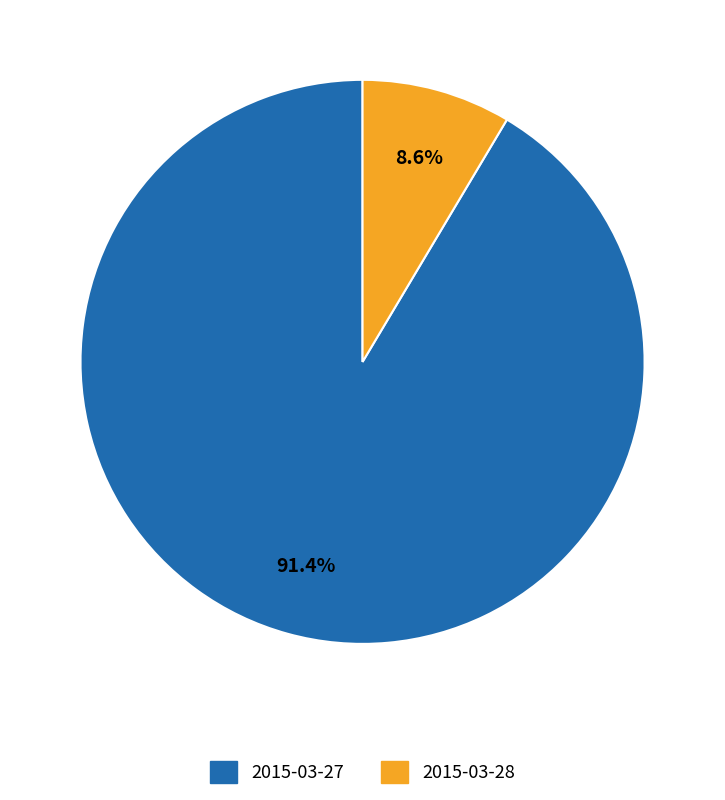

To the nearest percent, what portion does 2015-03-27 represent?

91%